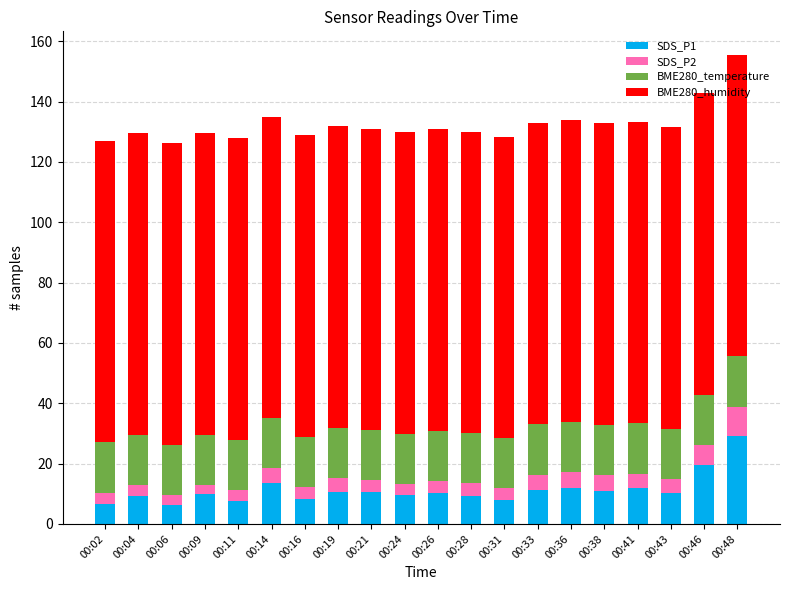

What is the minimum value for SDS_P1?

6.4